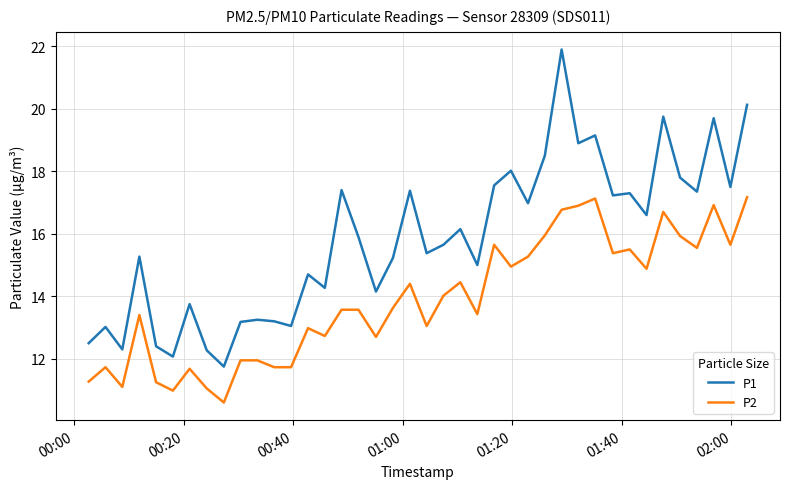

Which series has the largest range (max minus min)?

P1